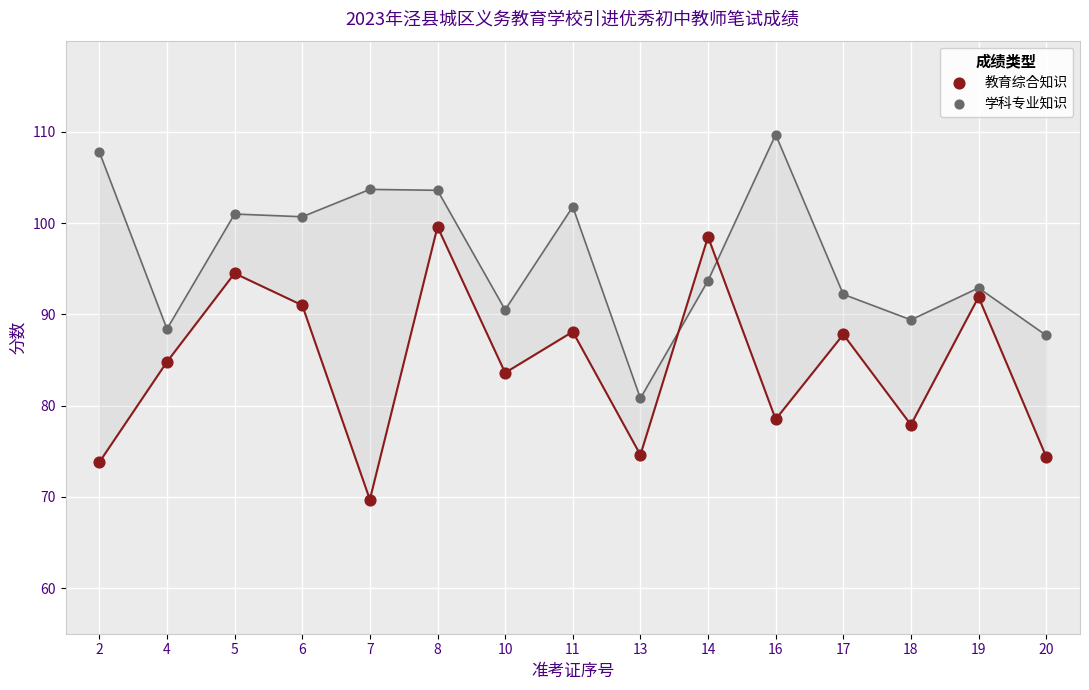

Which series contains the lowest Y value?

教育综合知识